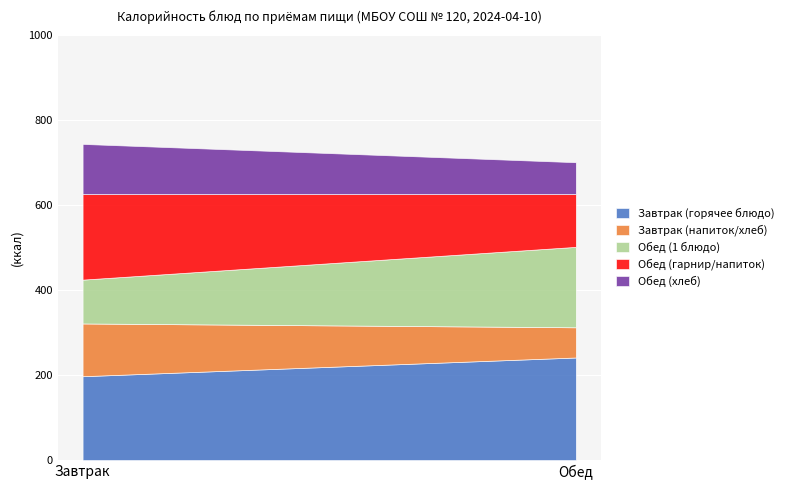

At which label does Завтрак (горячее блюдо) reach its peak?

Обед